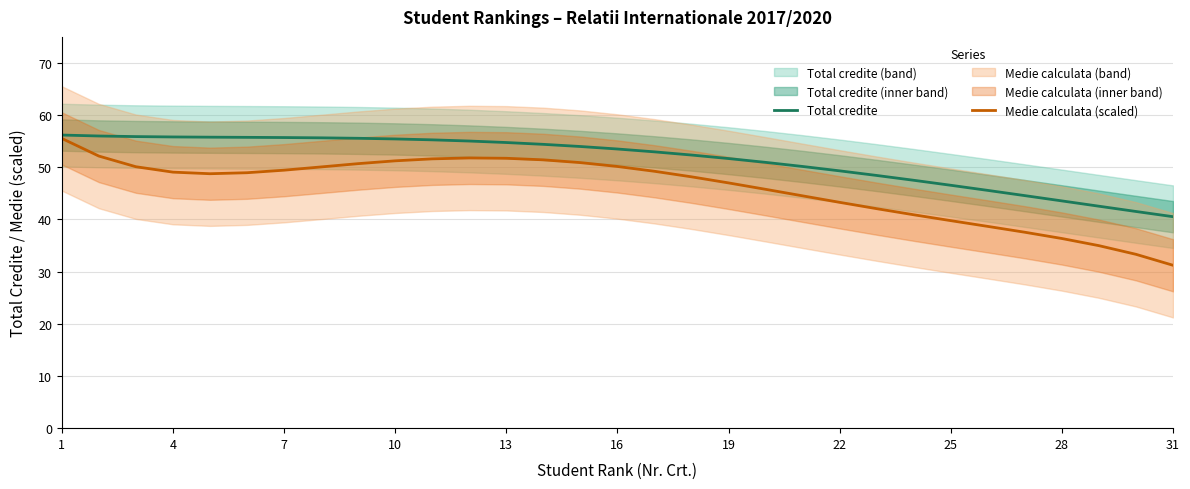

List the series in order of their overall mean, highest first.

Total credite, Medie calculata (scaled)